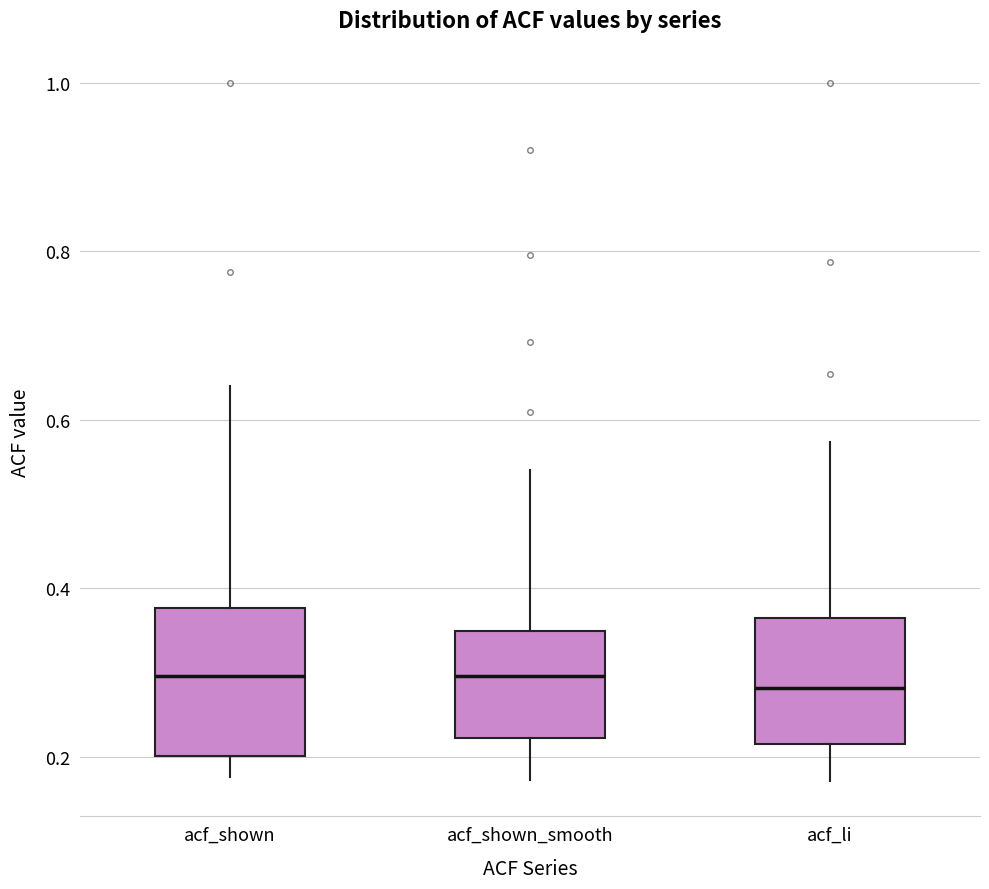

Comparing the boxes themselves (not the whiskers), which one is the tallest?

acf_shown